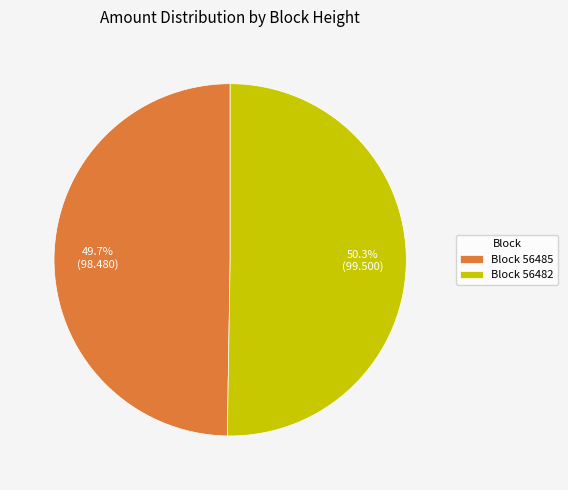

Between Block 56482 and Block 56485, which is larger?

Block 56482